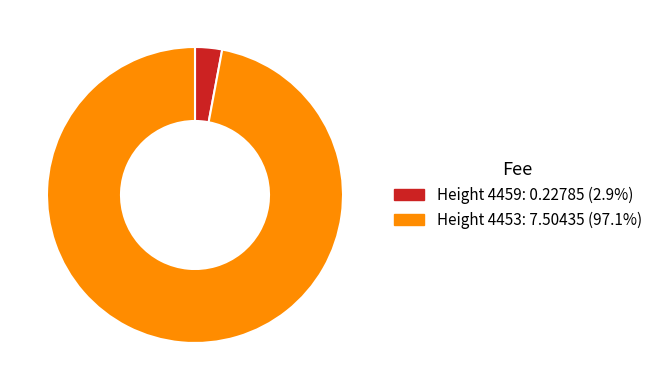

Which has a higher value, Height 4453 or Height 4459?

Height 4453